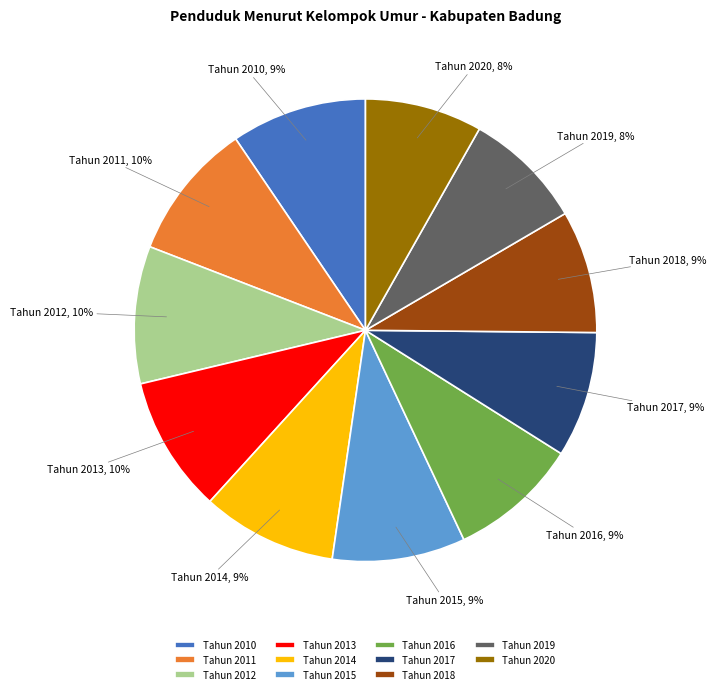

True or false: Tahun 2015 accounts for 9% of the total.

True